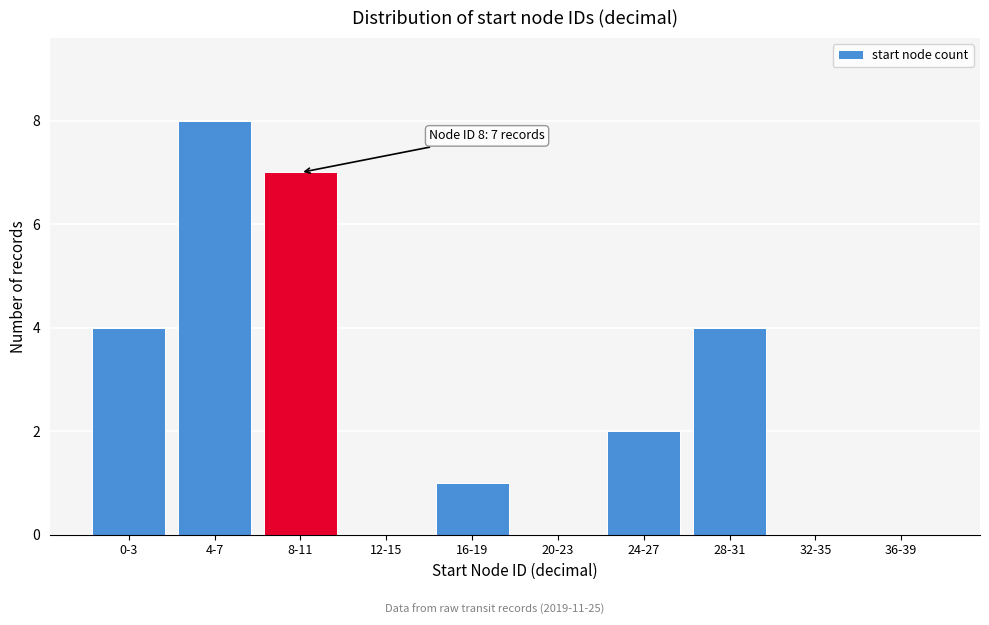

Reading left to right, extract all data points from this chart.

0-3=4	4-7=8	8-11=7	12-15=0	16-19=1	20-23=0	24-27=2	28-31=4	32-35=0	36-39=0